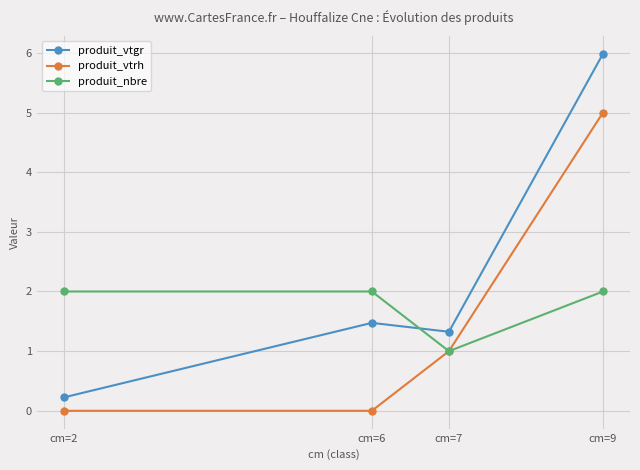

The produit_vtgr series shows 0.4 at cm=6. True or false?

False